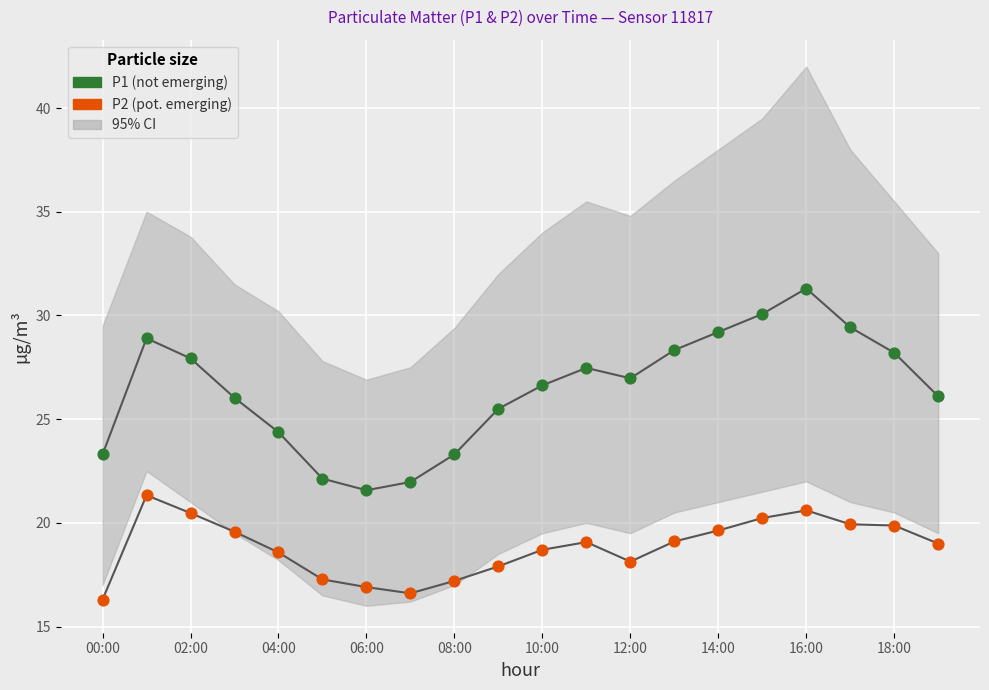

Which series contains the highest Y value?

P1 (not emerging)